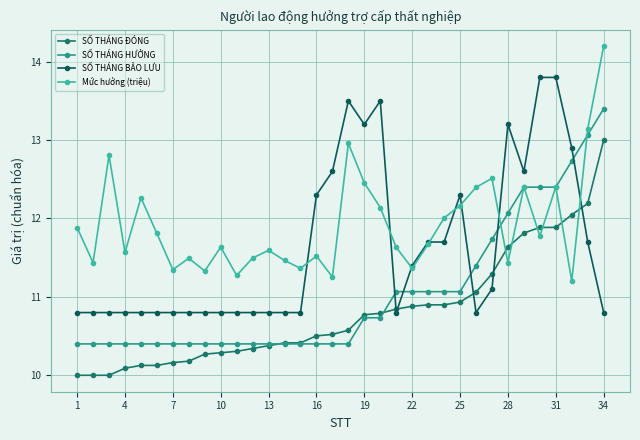

After their last crossing, which series has the higher values: SỐ THÁNG HƯỞNG or SỐ THÁNG ĐÓNG?

SỐ THÁNG HƯỞNG